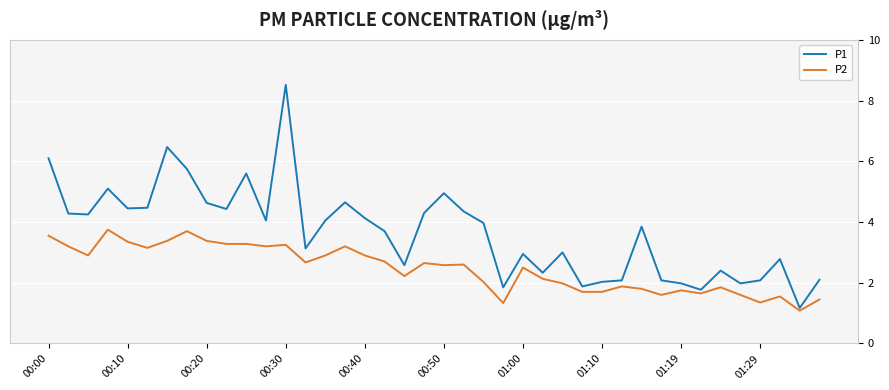

What is the minimum value shown in the chart?

1.1